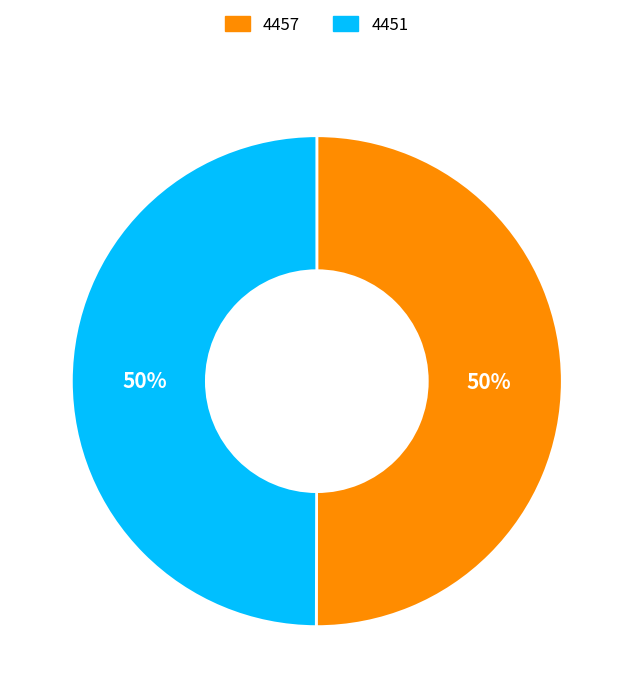

What percentage is the 4457 slice, to the nearest percent?

50%